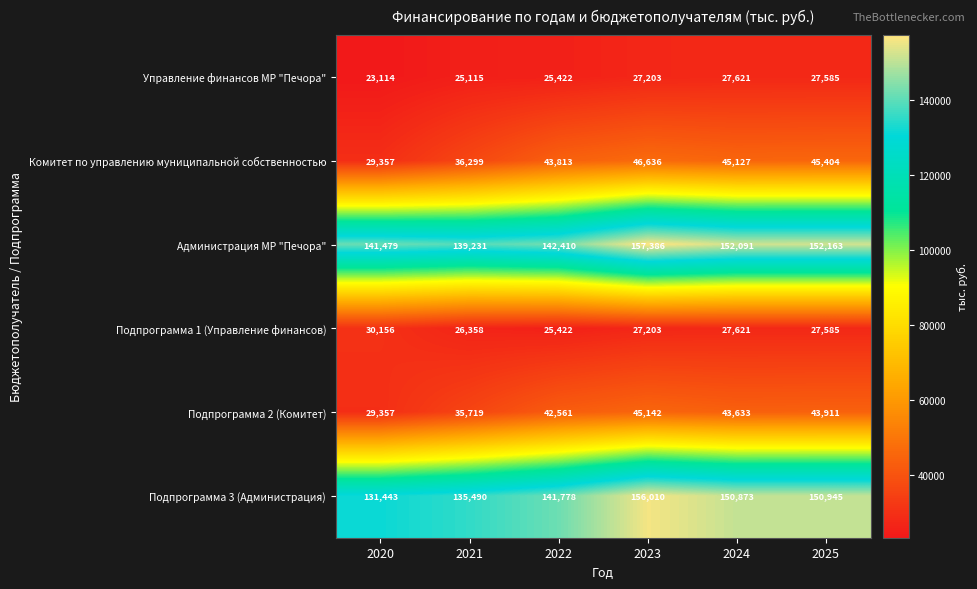

List the series in order of their peak value, lowest first.

Управление финансов МР "Печора", Подпрограмма 1 (Управление финансов), Подпрограмма 2 (Комитет), Комитет по управлению муниципальной собственностью, Подпрограмма 3 (Администрация), Администрация МР "Печора"